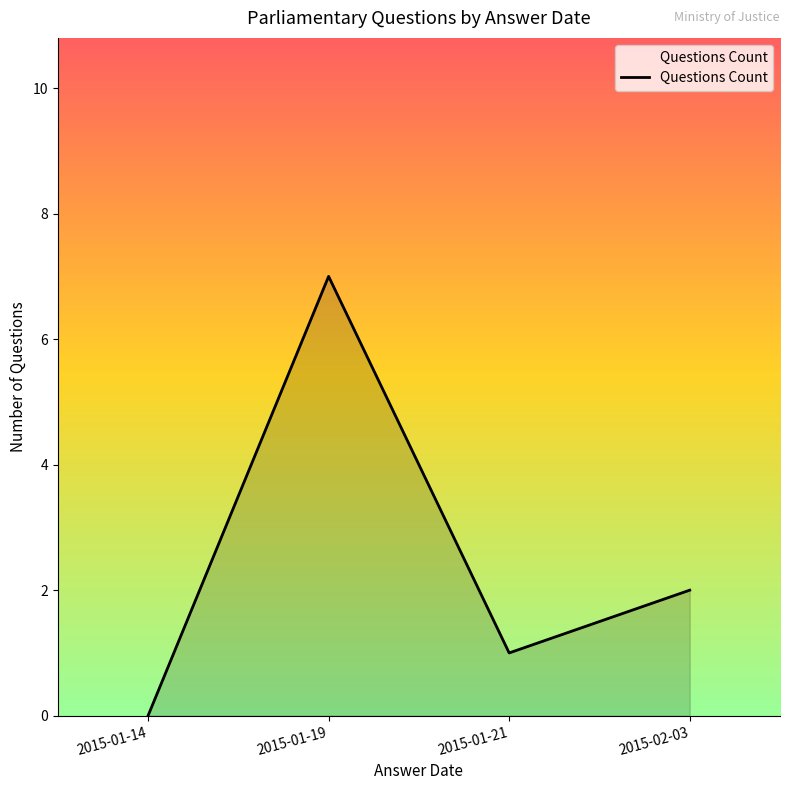

What position from the right is 2015-01-19?

3